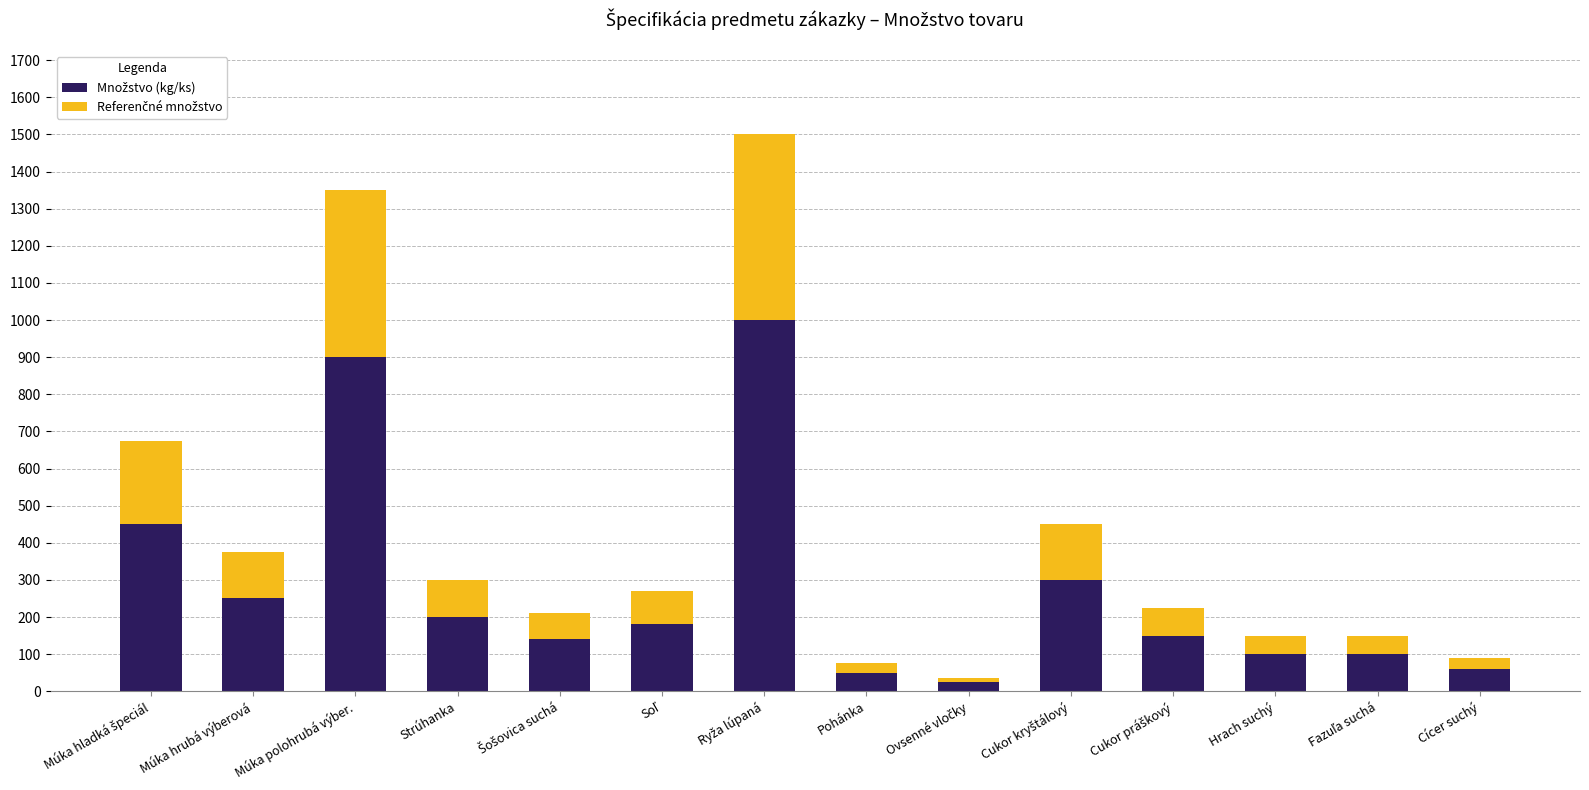

What is the total value across all series at Hrach suchý?

150